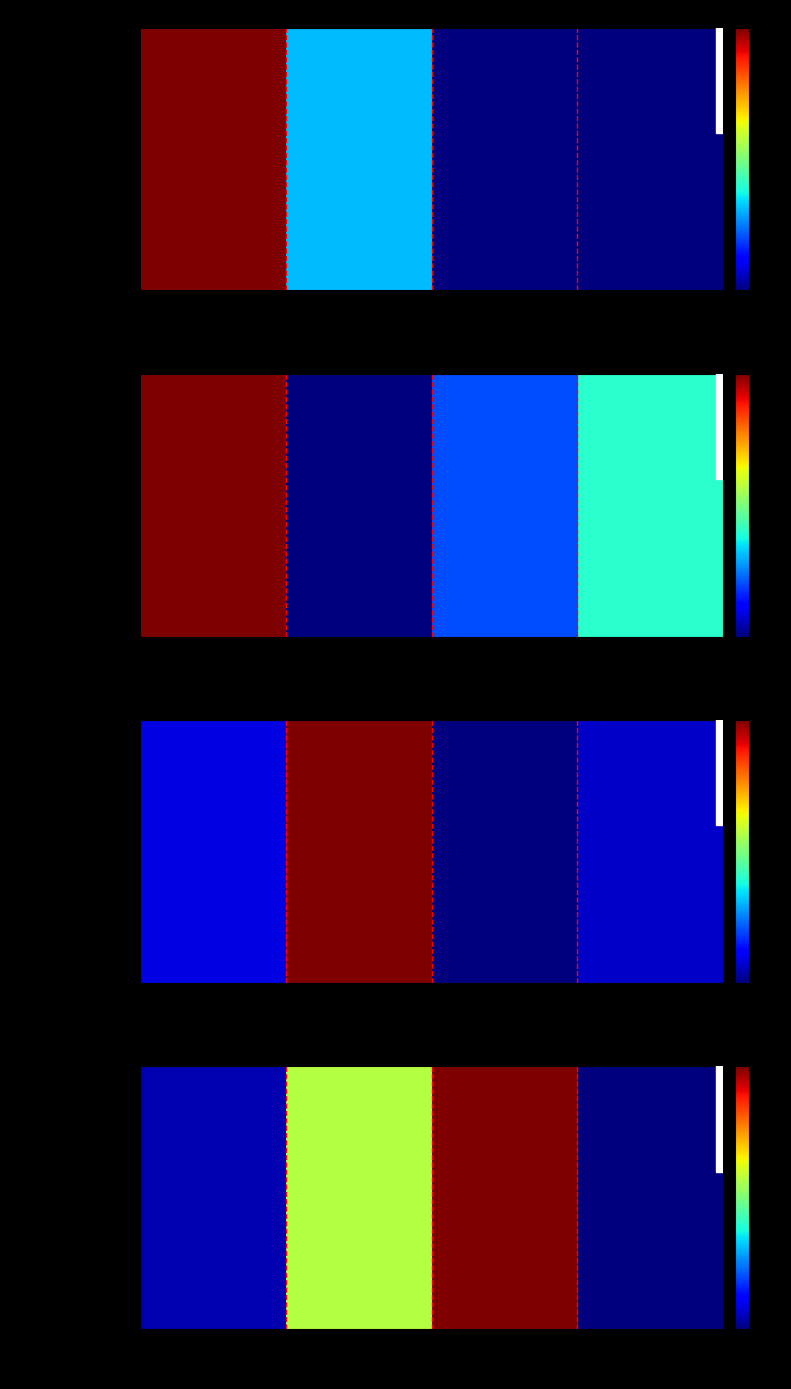

What is the sum of the values at Rank 1
69279 and Rank 2
21100403824?

95